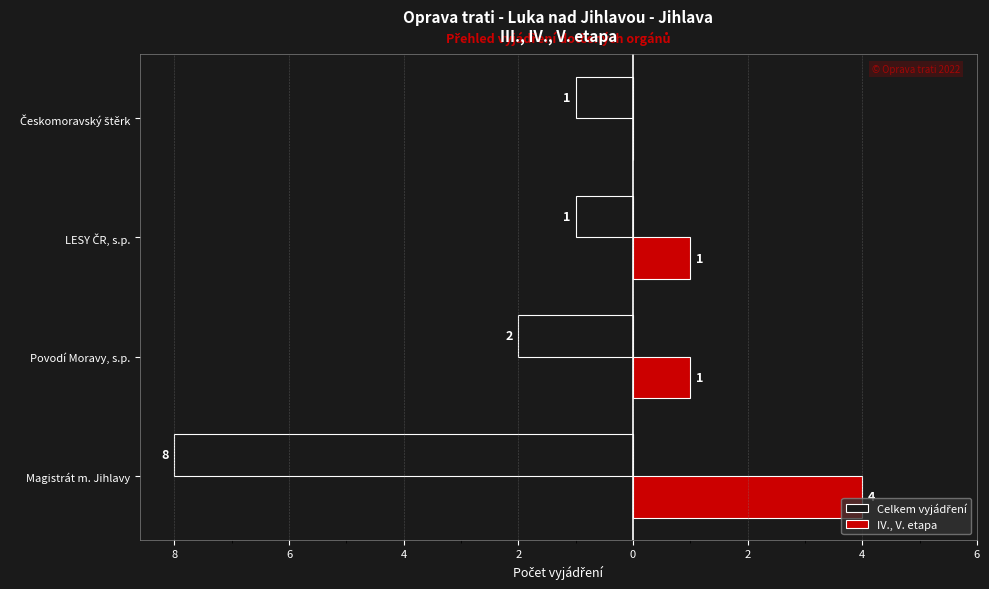

Count the IV., V. etapa values in the range 1 to 4.

3